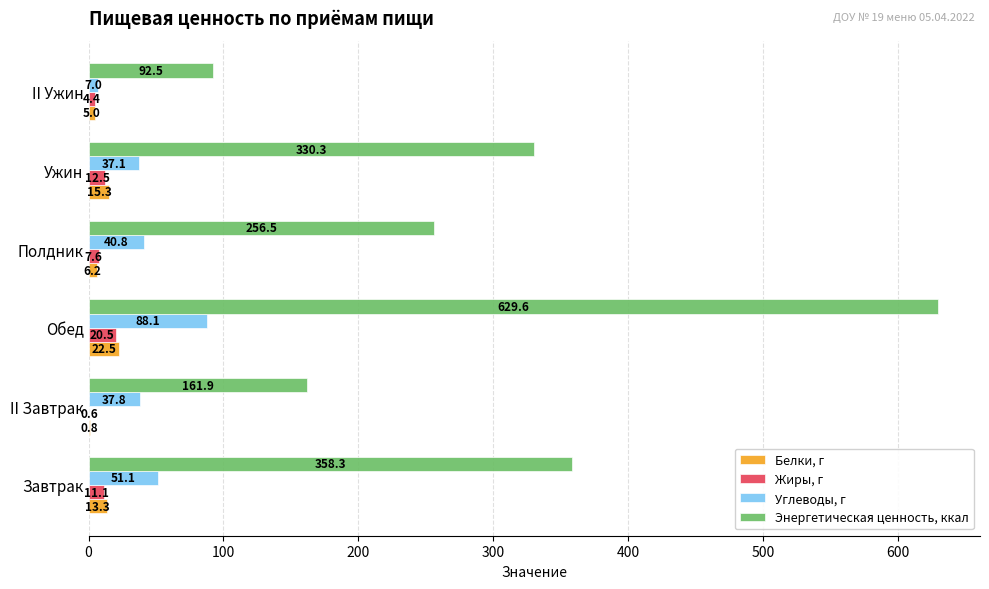

True or false: Энергетическая ценность, ккал has a value of 406.8 at Полдник.

False